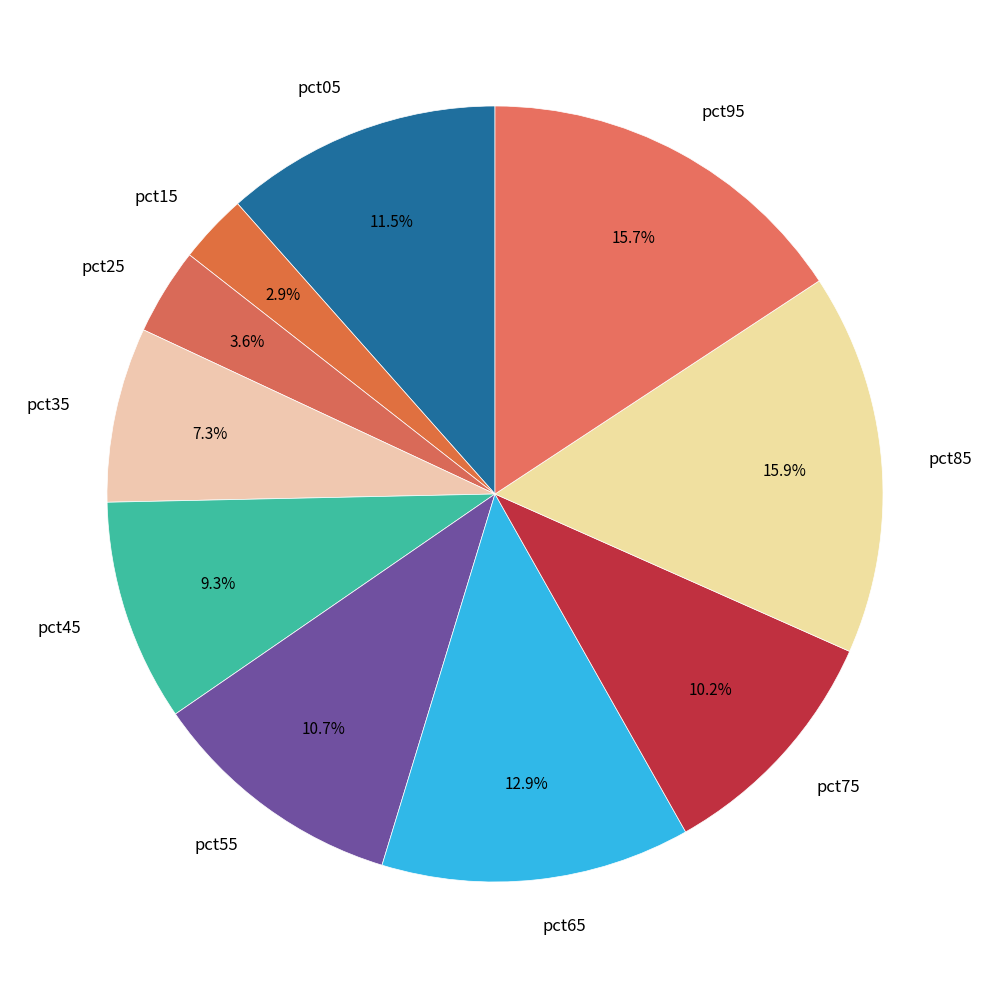

What is the smallest slice in the pie chart?

pct15